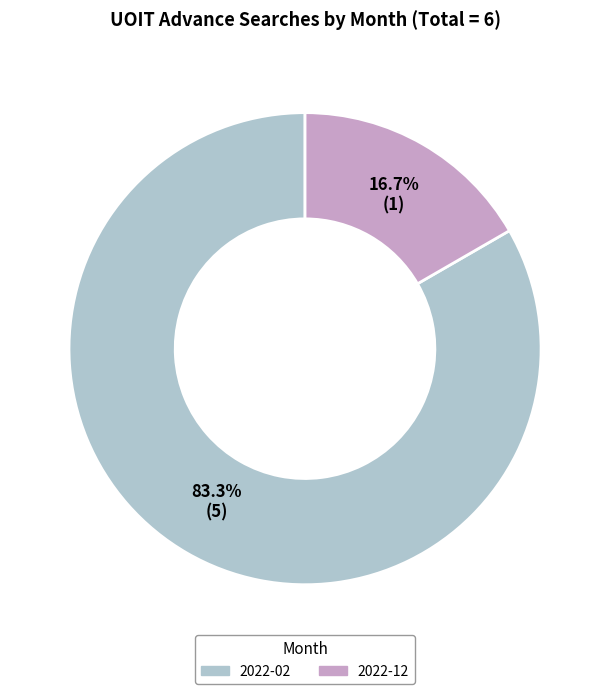

Is there a majority slice in this chart?

Yes